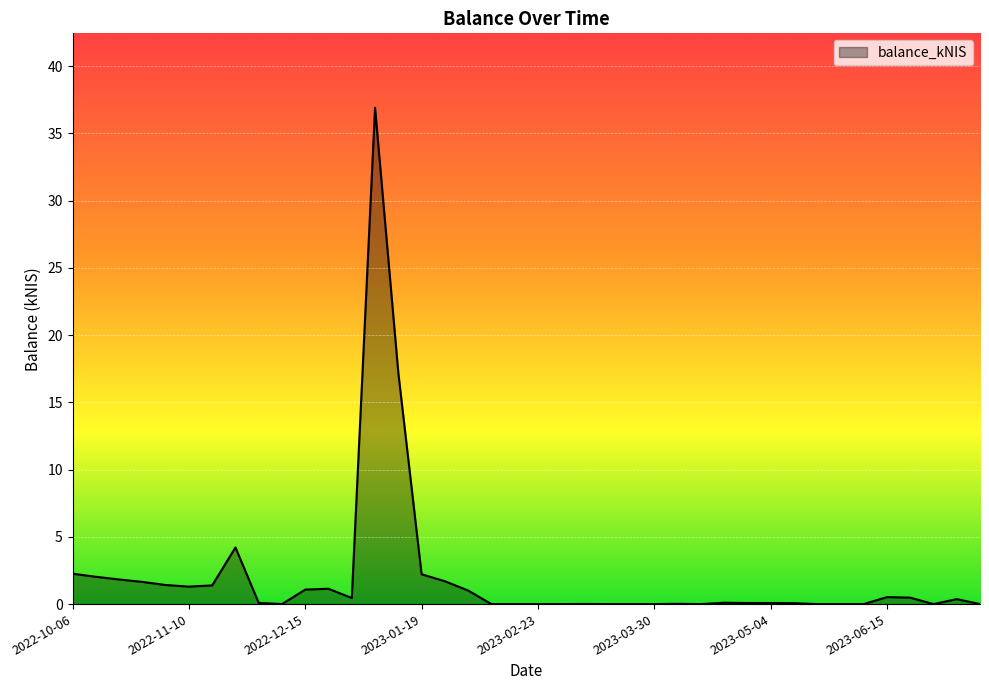

What is the difference between the maximum and minimum values?

36.9